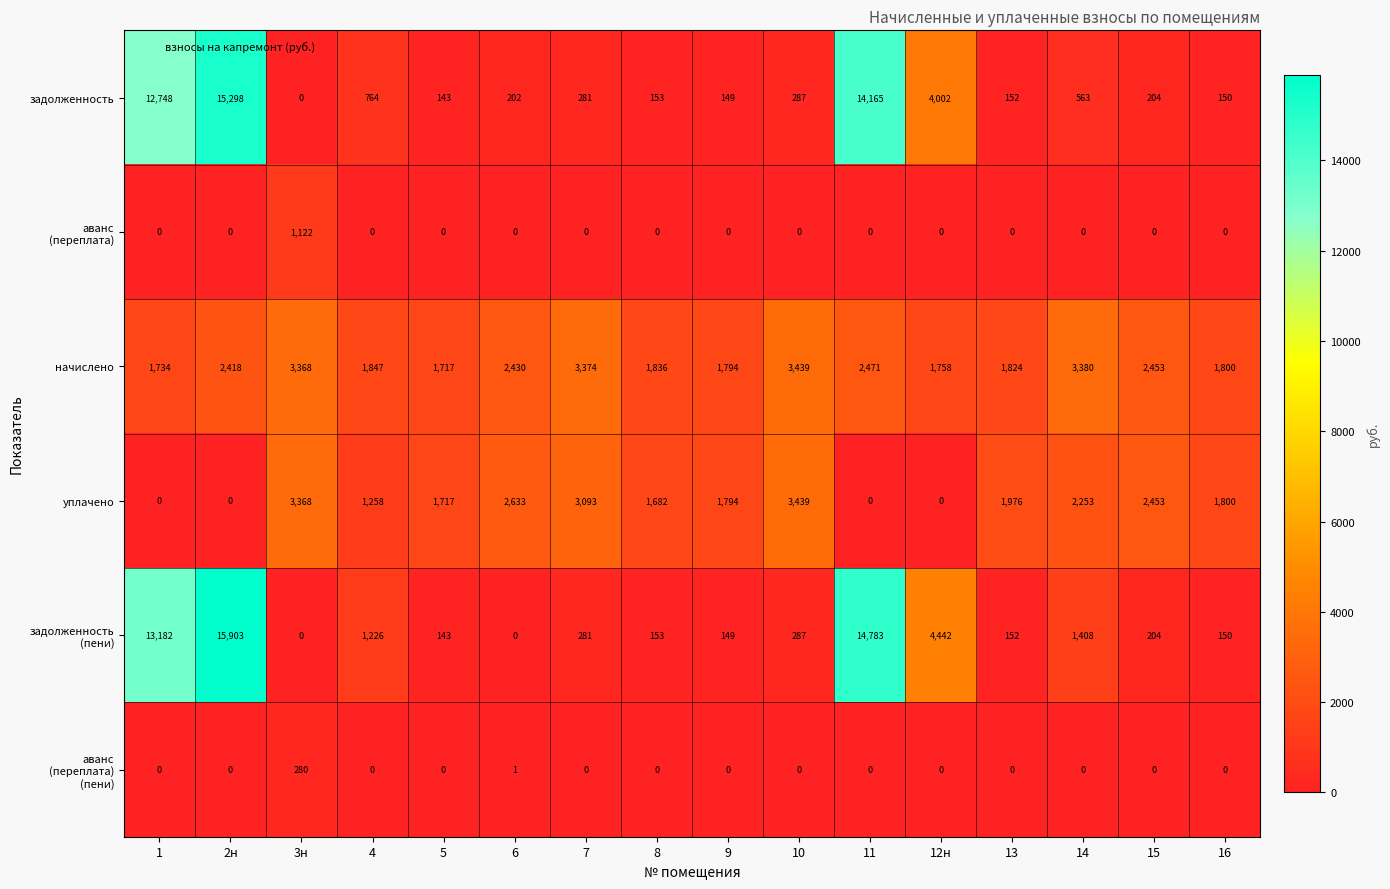

Rank the categories by задолженность value from highest to lowest.

2н, 11, 1, 12н, 4, 14, 10, 7, 15, 6, 8, 13, 16, 9, 5, 3н